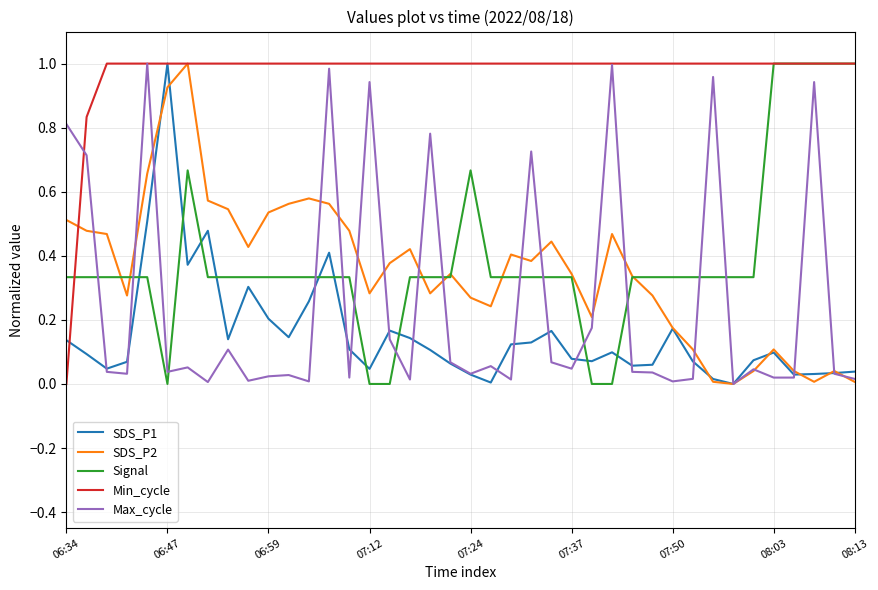

Which series has the largest total across all categories?

Min_cycle